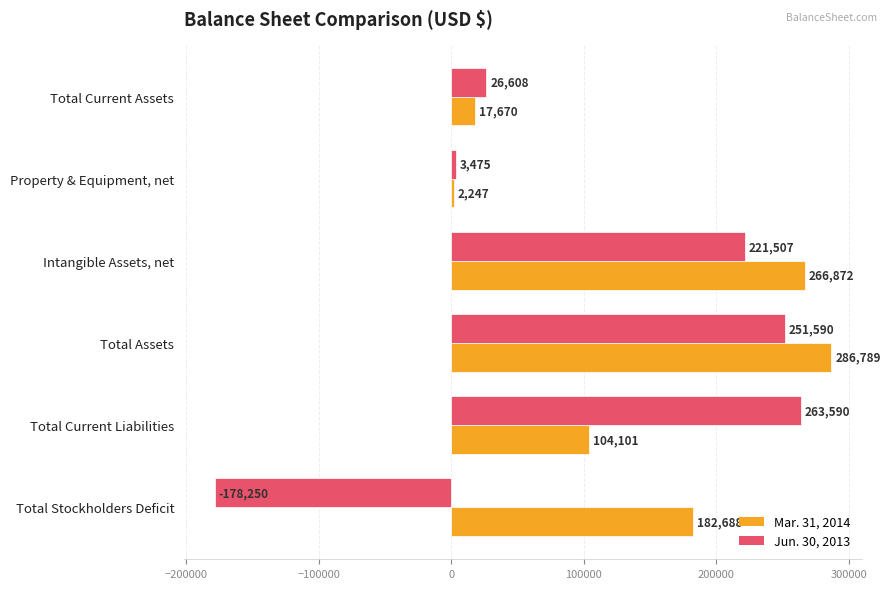

What is the difference between the maximum and minimum values in the Jun. 30, 2013 series?

441840